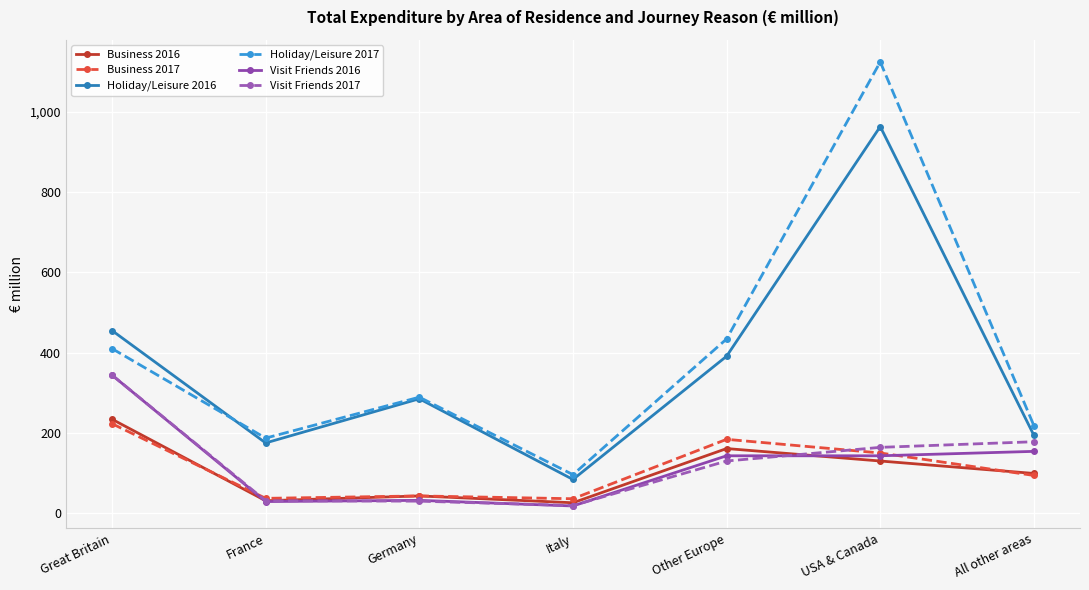

What position from the left is Other Europe?

5